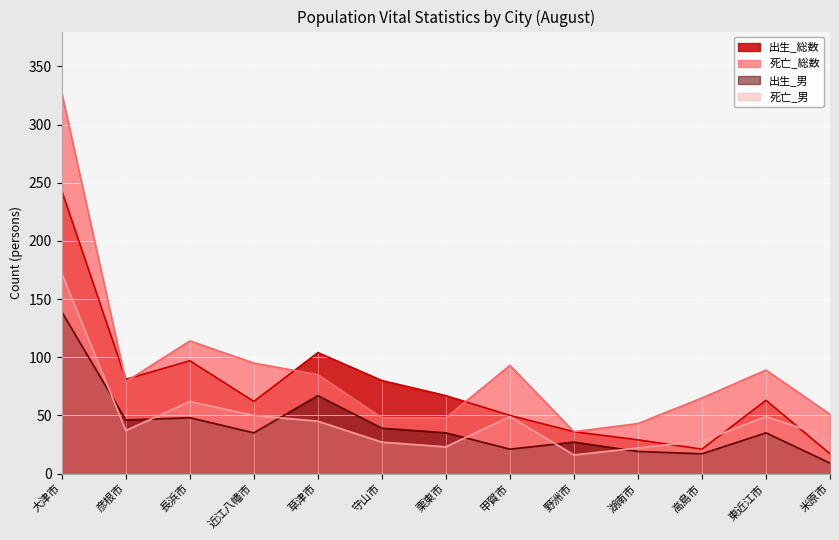

Which series has the widest spread of values?

死亡_総数